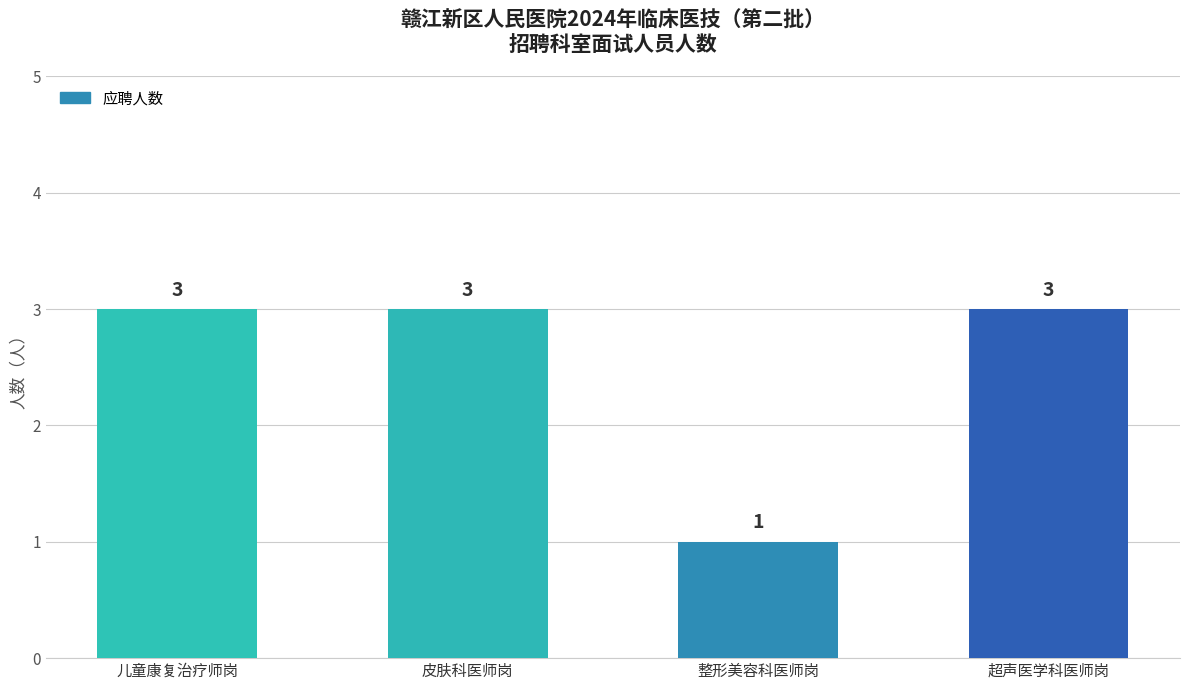

What is the approximate value at 皮肤科医师岗?

3